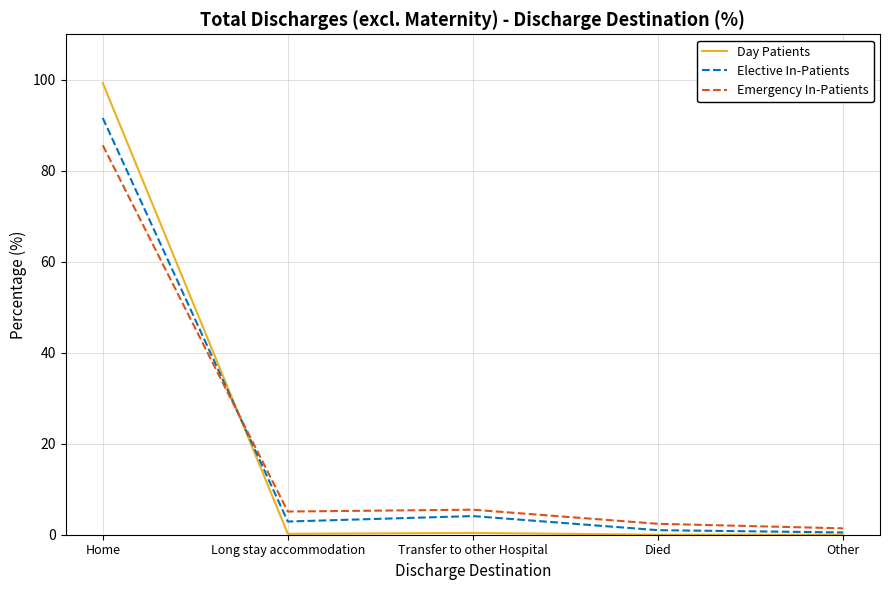

Is it true that Emergency In-Patients equals 1.4 at Other?

True